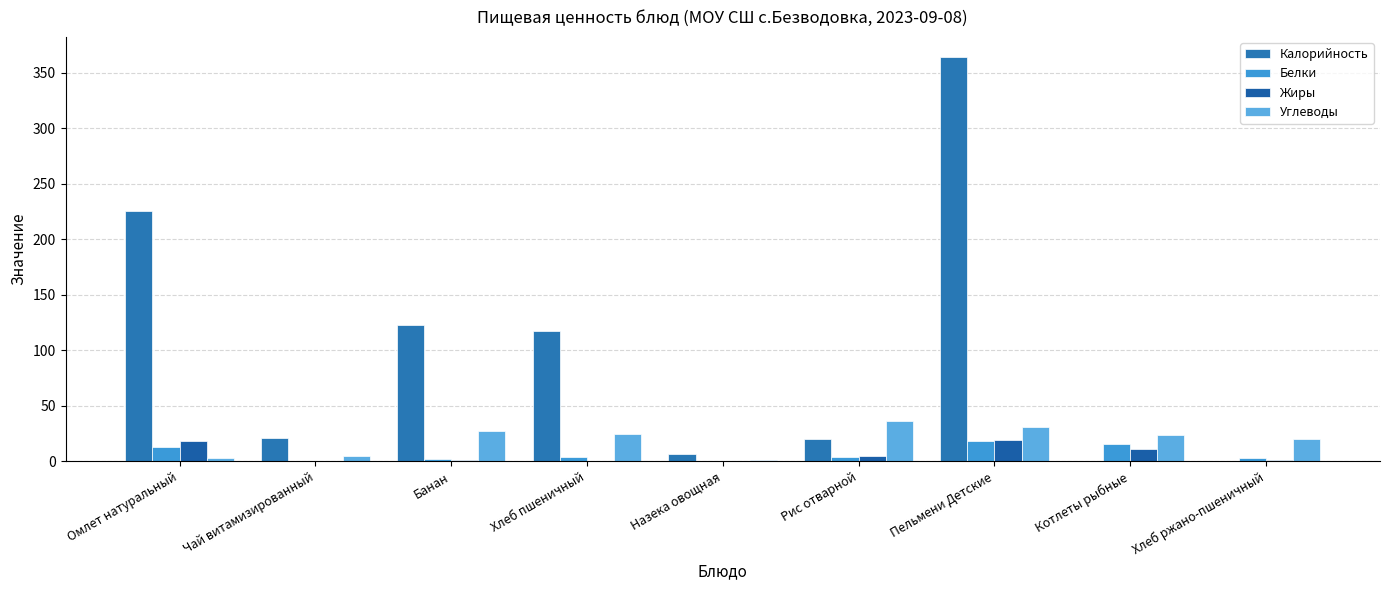

Reading left to right, what are all the values shown in this chart?

Калорийность: Омлет натуральный=226.0	Чай витамизированный=21.0	Банан=123.0	Хлеб пшеничный=117.0	Назека овощная=6.2	Рис отварной=20.3	Пельмени Детские=364.3	Котлеты рыбные=0.0	Хлеб ржано-пшеничный=0.0
Белки: Омлет натуральный=13.0	Чай витамизированный=0.5	Банан=2.0	Хлеб пшеничный=4.0	Назека овощная=0.0	Рис отварной=4.0	Пельмени Детские=18.0	Котлеты рыбные=15.3	Хлеб ржано-пшеничный=3.0
Жиры: Омлет натуральный=18.0	Чай витамизированный=0.0	Банан=1.0	Хлеб пшеничный=0.0	Назека овощная=0.0	Рис отварной=5.0	Пельмени Детские=19.0	Котлеты рыбные=11.0	Хлеб ржано-пшеничный=1.0
Углеводы: Омлет натуральный=3.0	Чай витамизированный=5.0	Банан=27.0	Хлеб пшеничный=25.0	Назека овощная=1.0	Рис отварной=36.0	Пельмени Детские=31.0	Котлеты рыбные=24.0	Хлеб ржано-пшеничный=20.0